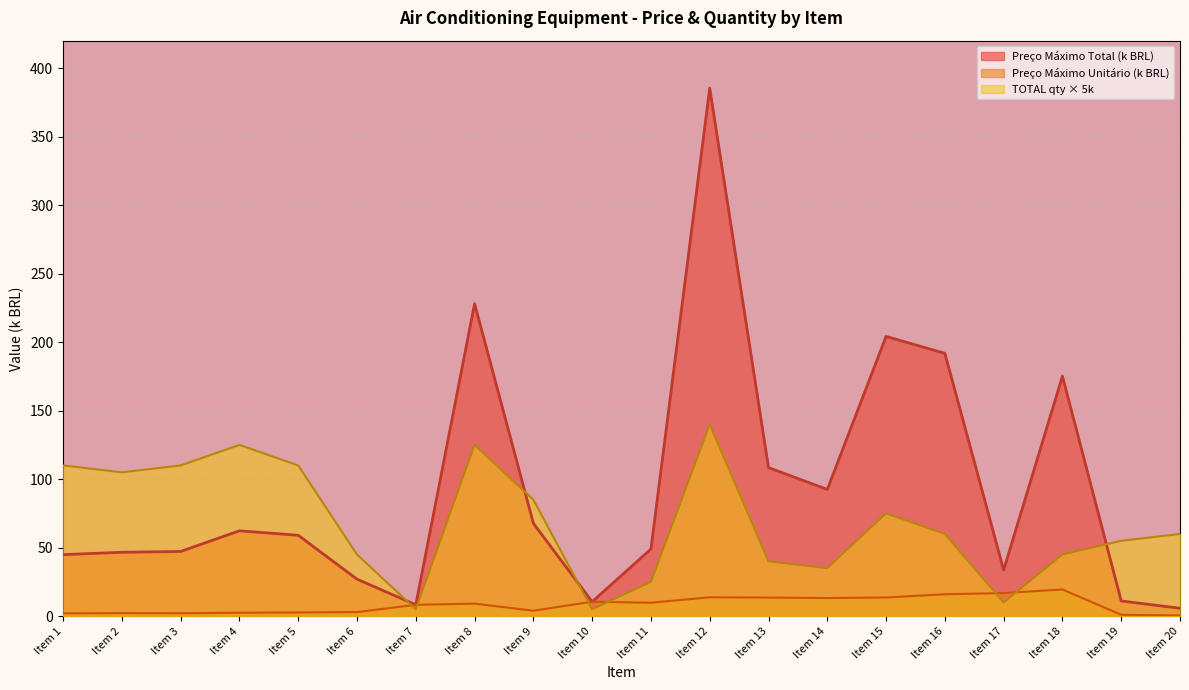

At which label does Preco Maximo Total first exceed 59?

Item 4